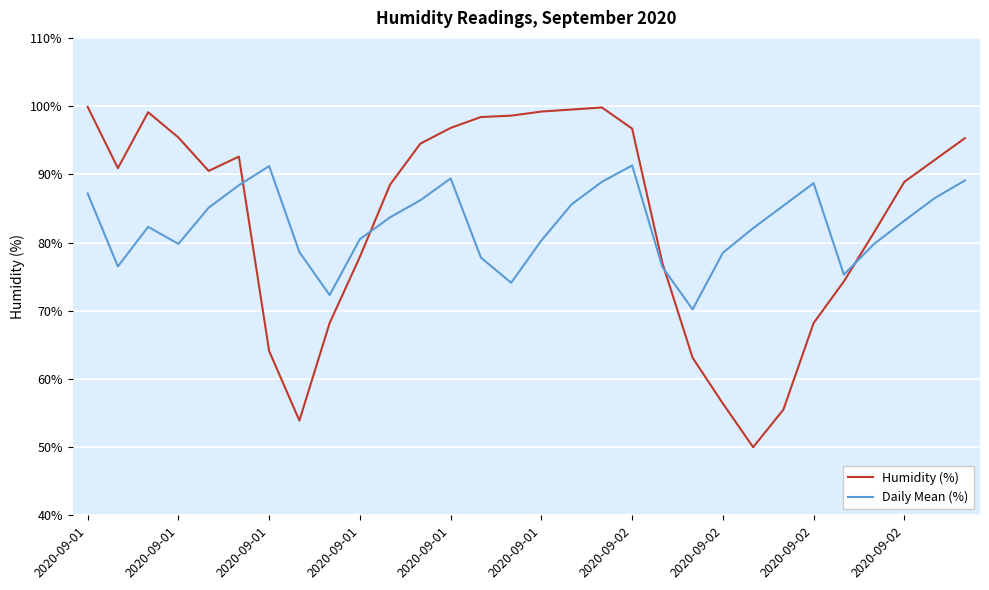

What is the maximum value shown in the chart?

99.9